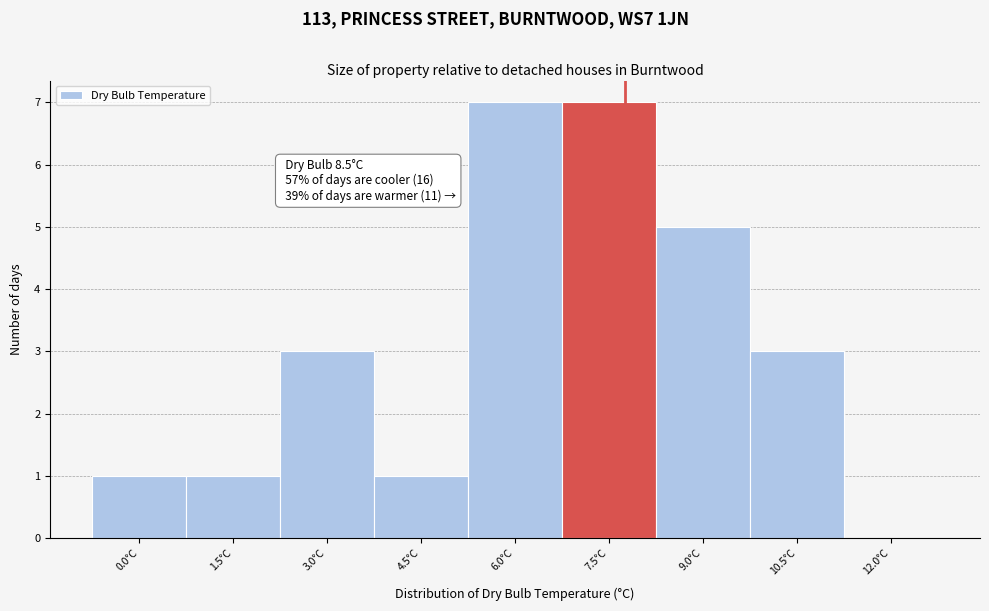

Reading left to right, what are all the values shown in this chart?

0.0°C=1	1.5°C=1	3.0°C=3	4.5°C=1	6.0°C=7	7.5°C=7	9.0°C=5	10.5°C=3	12.0°C=0